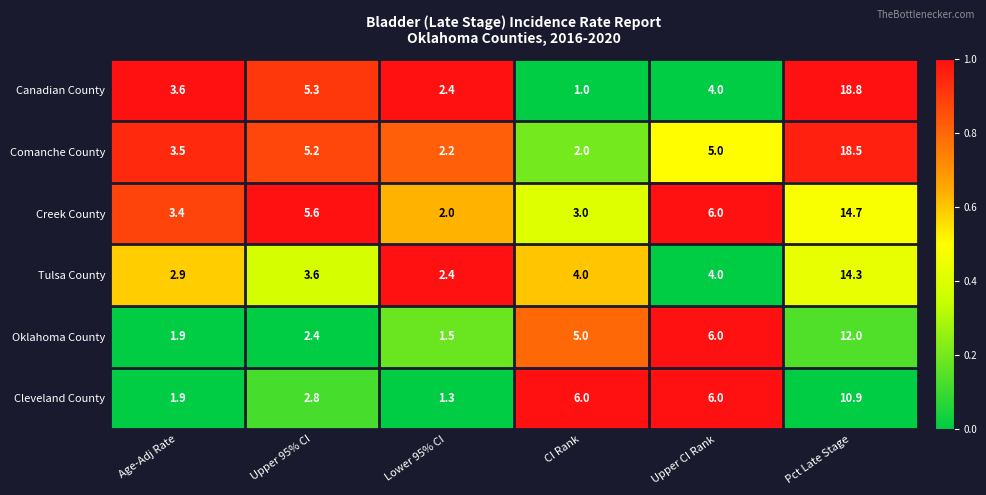

Between Lower 95% CI and CI Rank, which series saw the biggest shift?

Cleveland County